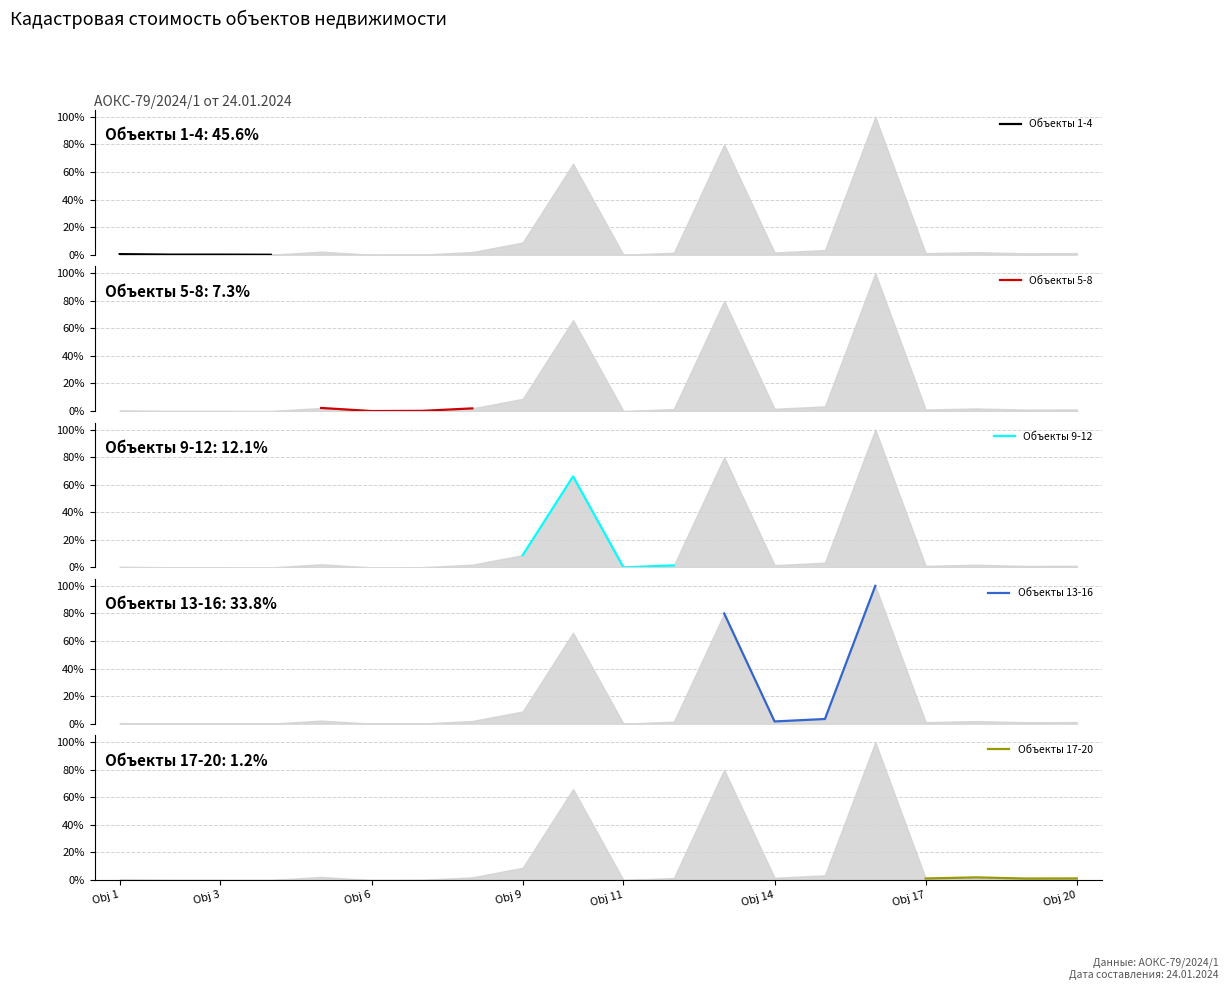

What is the sum of all Объекты 5-8 values?

4.3